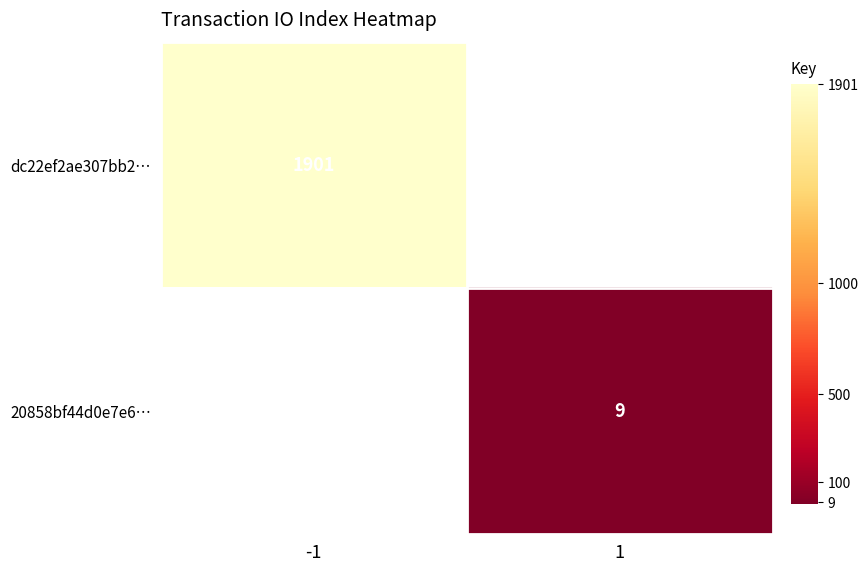

Which series has the largest range (max minus min)?

dc22ef2ae307bb2…